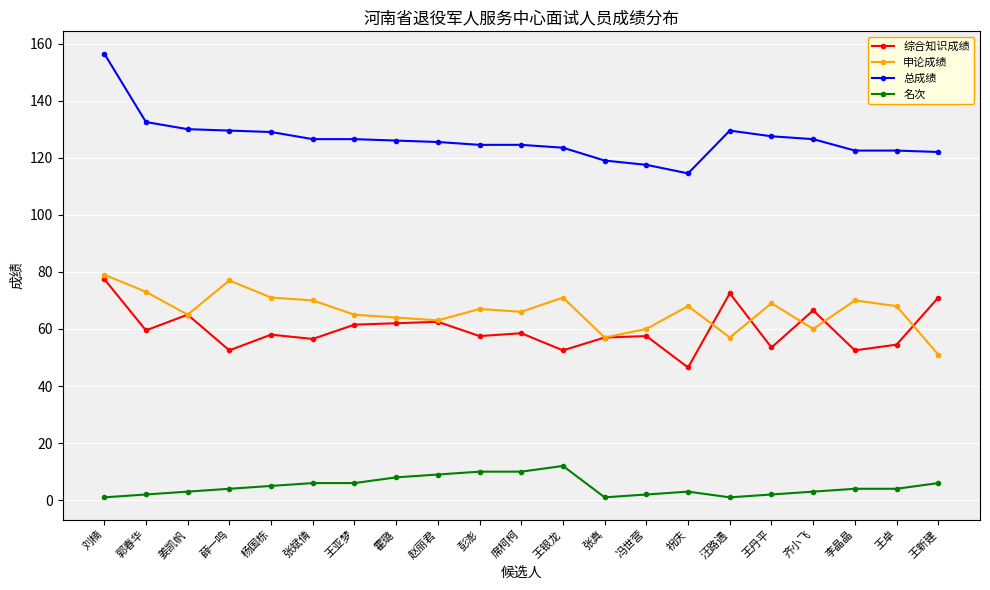

True or false: 名次 and 申论成绩 cross at least once.

False